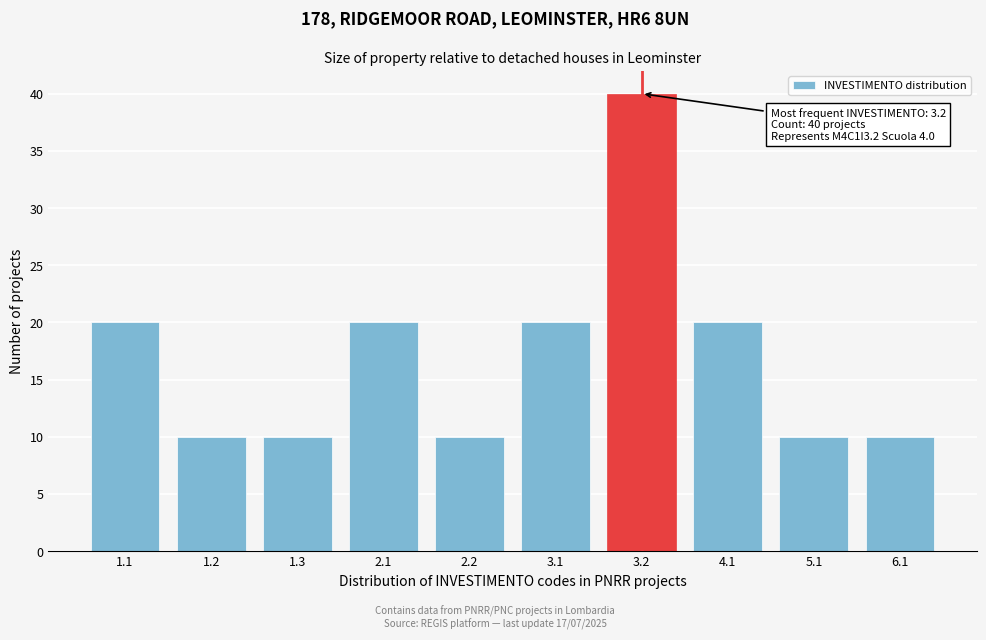

Reading left to right, transcribe all the data shown in this chart.

1.1=20	1.2=10	1.3=10	2.1=20	2.2=10	3.1=20	3.2=40	4.1=20	5.1=10	6.1=10